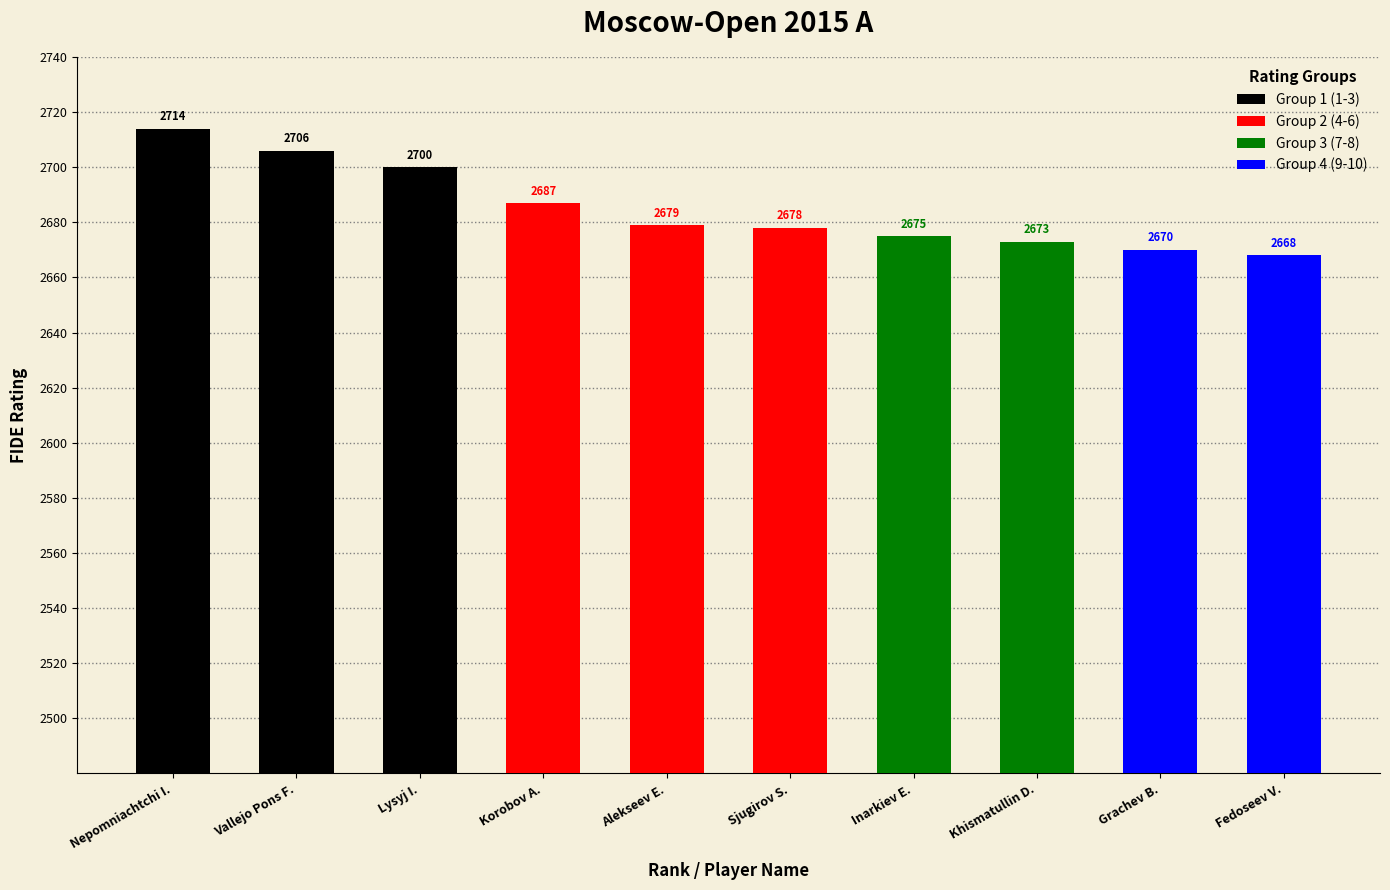

Between Lysyj I. and Alekseev E., which series saw the biggest shift?

Group 1 (1-3)